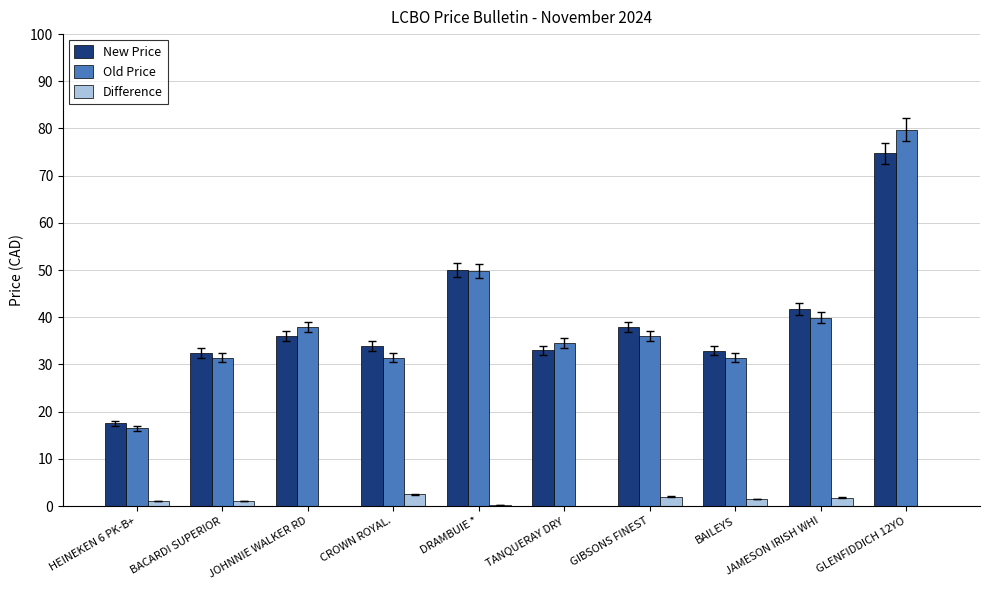

How many data points in Difference are less than 1?

4